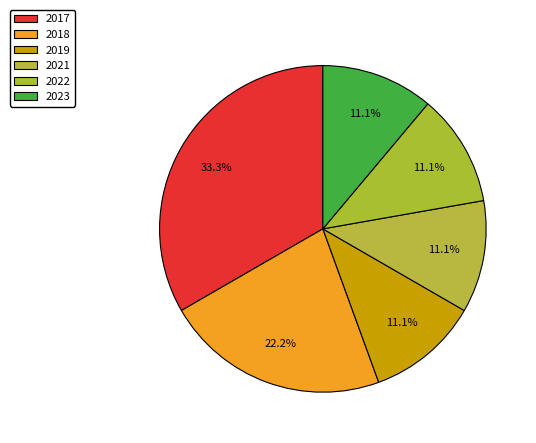

Rank the categories by value from lowest to highest.

2019, 2021, 2022, 2023, 2018, 2017